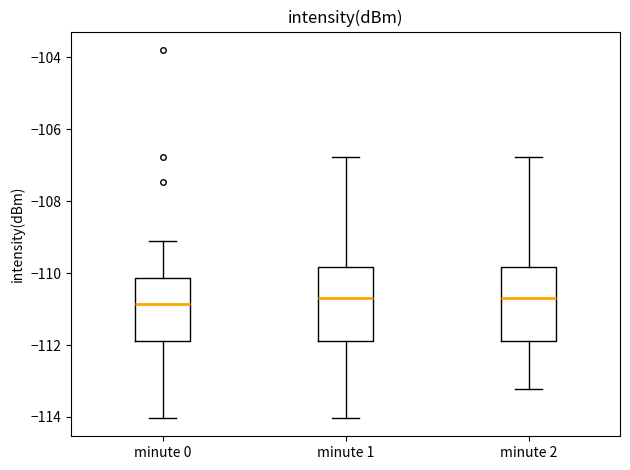

Reading left to right, read every box against the y-axis: the position of its median line, the range the box covers, and the ends of its whiskers. The values are not printed on the chart, so give them approximately, as read against the axis.

minute 0: median -110.8, box -111.8 to -110.2, whiskers -114.0 to -109.2
minute 1: median -110.6, box -111.8 to -109.8, whiskers -114.0 to -106.8
minute 2: median -110.6, box -111.8 to -109.8, whiskers -113.2 to -106.8